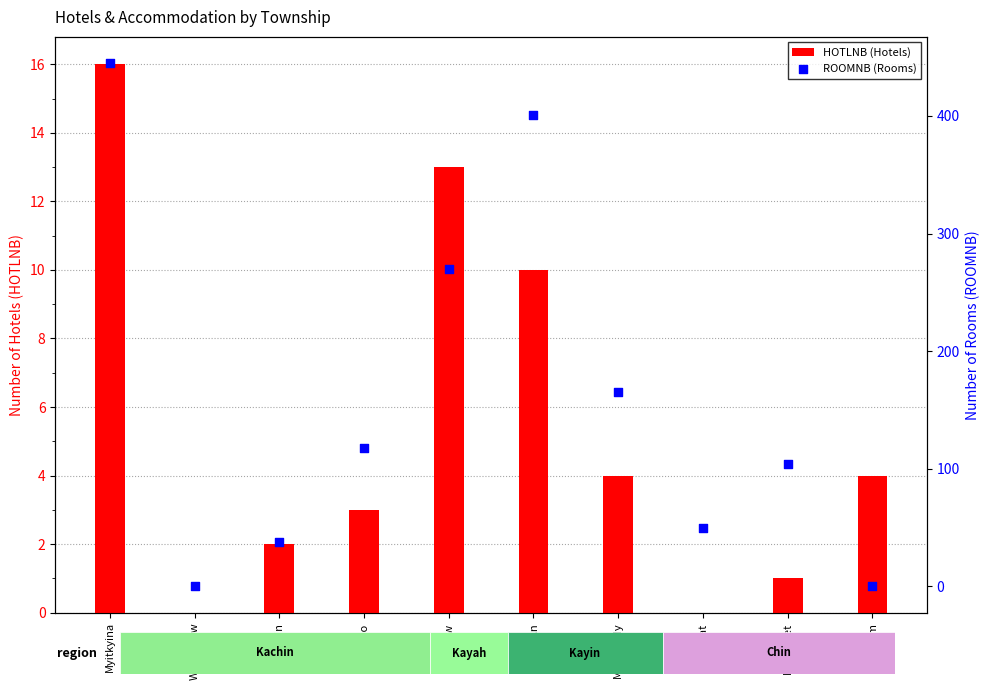

What is the total value across all series at Loikaw?

283